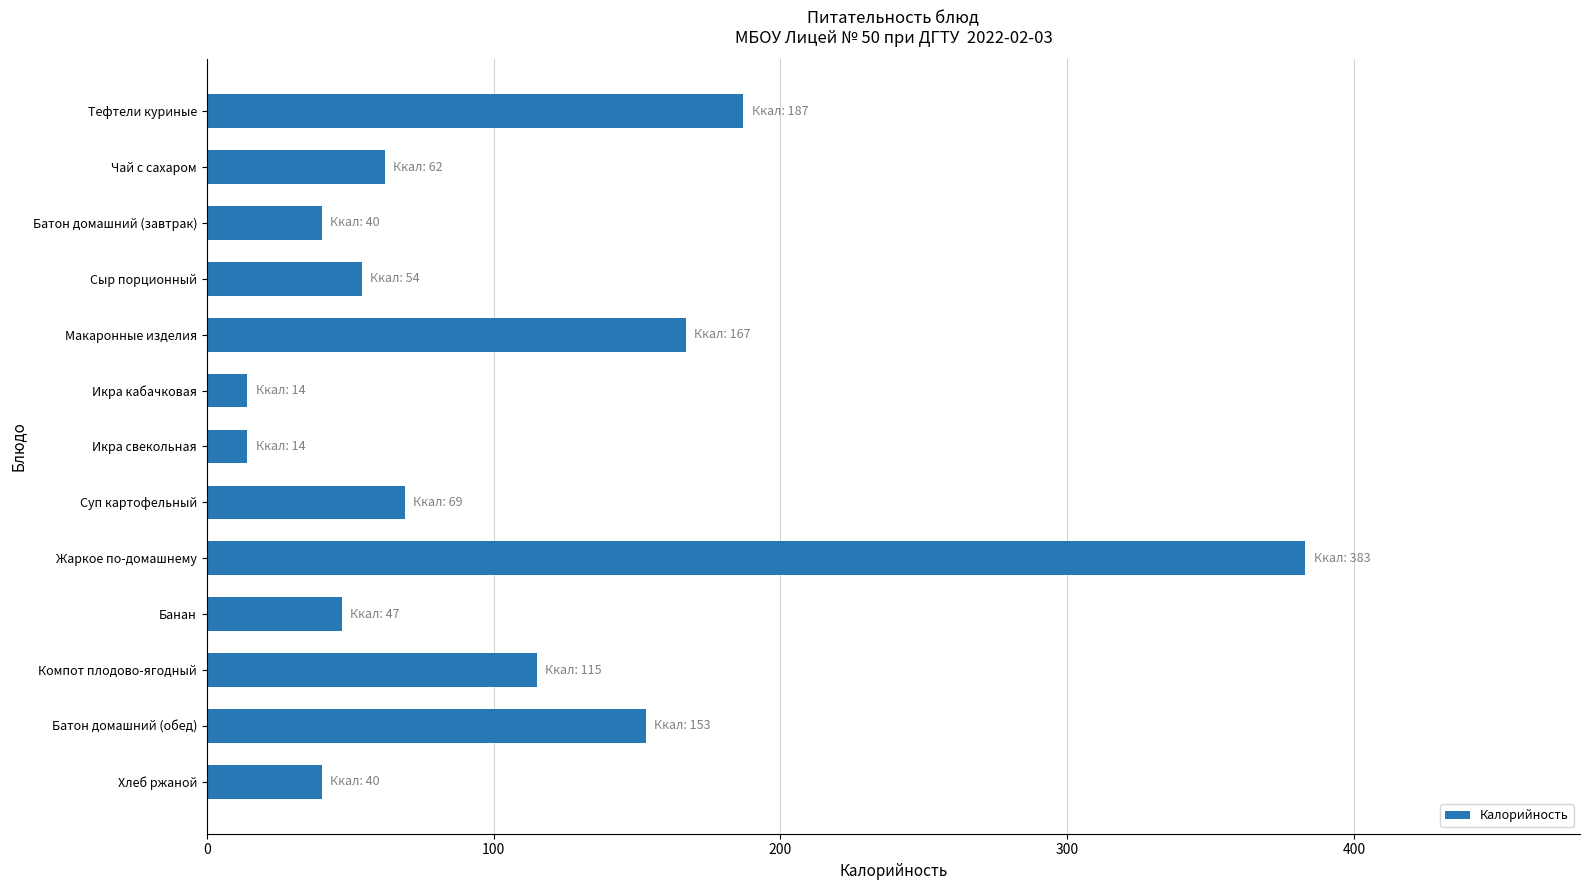

Count the number of data series in this chart.

1